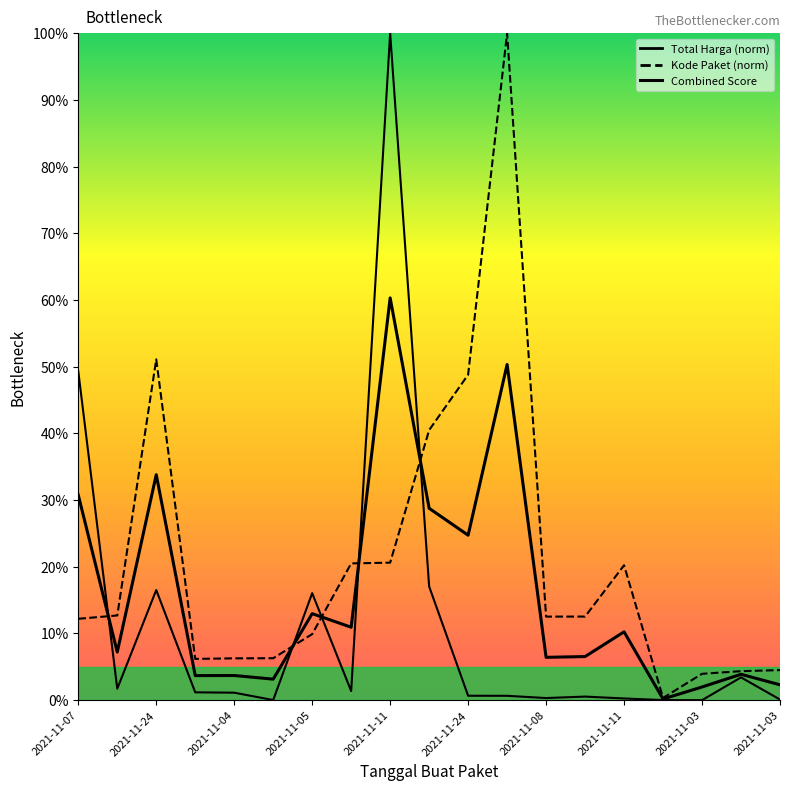

At which label is the value closest to 30?

2021-11-07